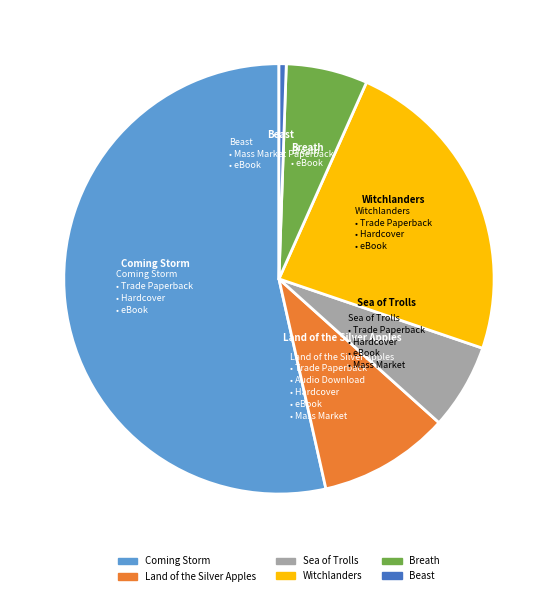

Which slice is the largest?

Coming Storm